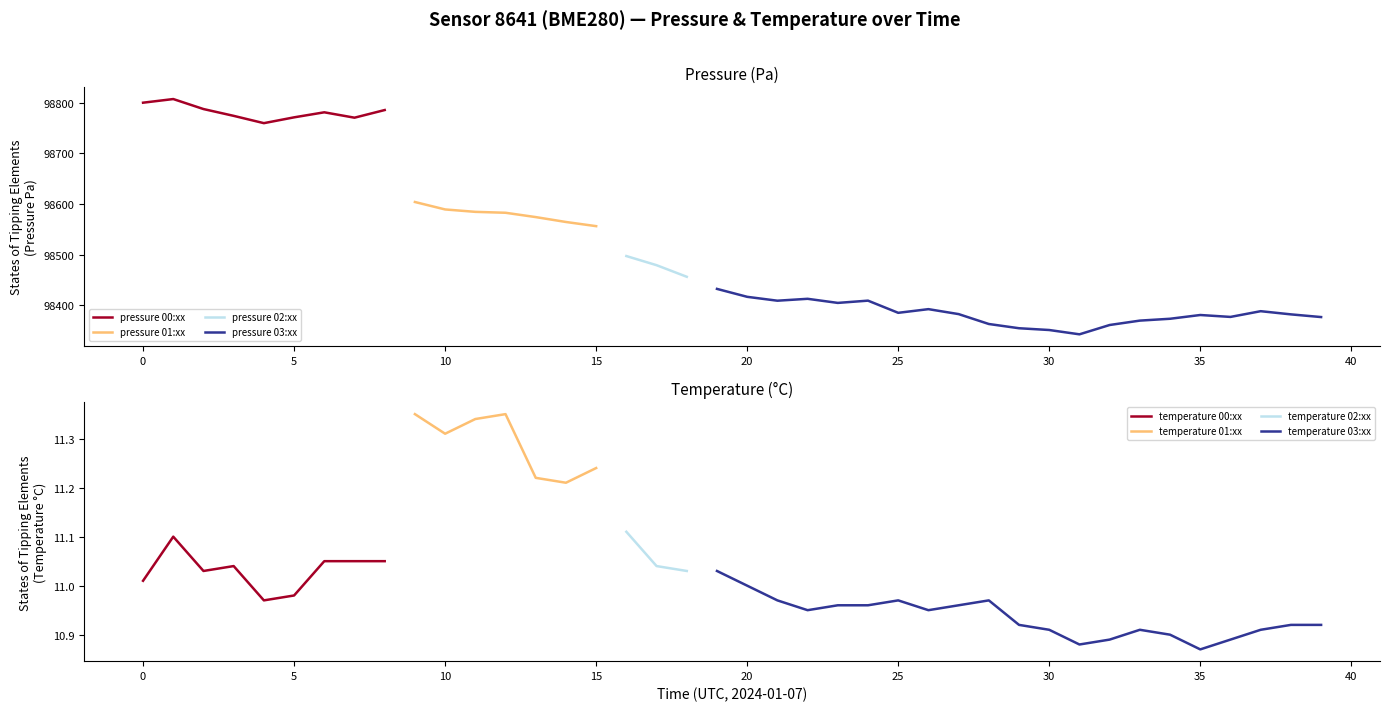

The pressure 00:xx series shows 37893.8 at 0. True or false?

False